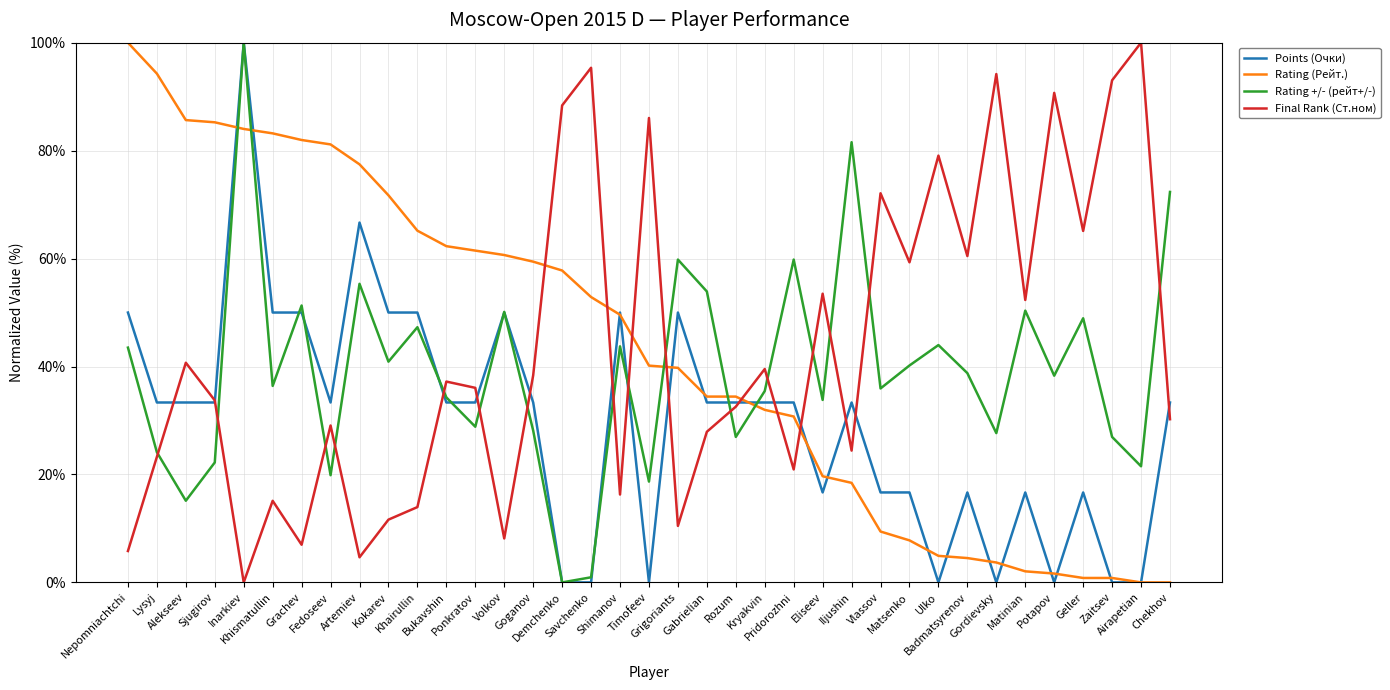

What position from the right is Chekhov?

1